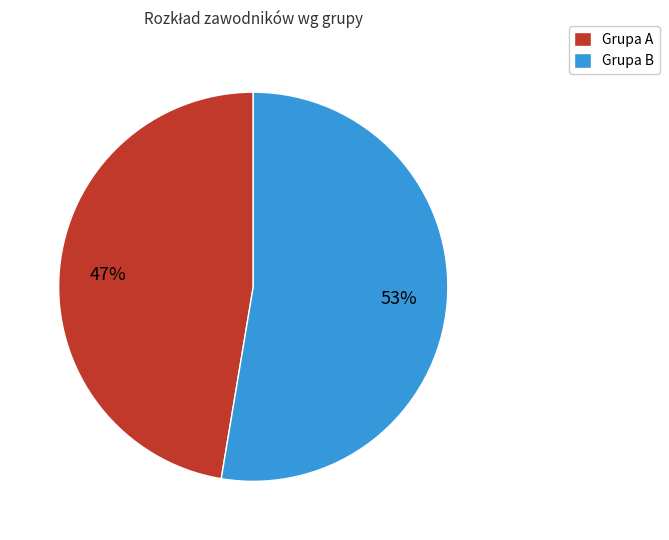

Which slice is the largest?

Grupa B